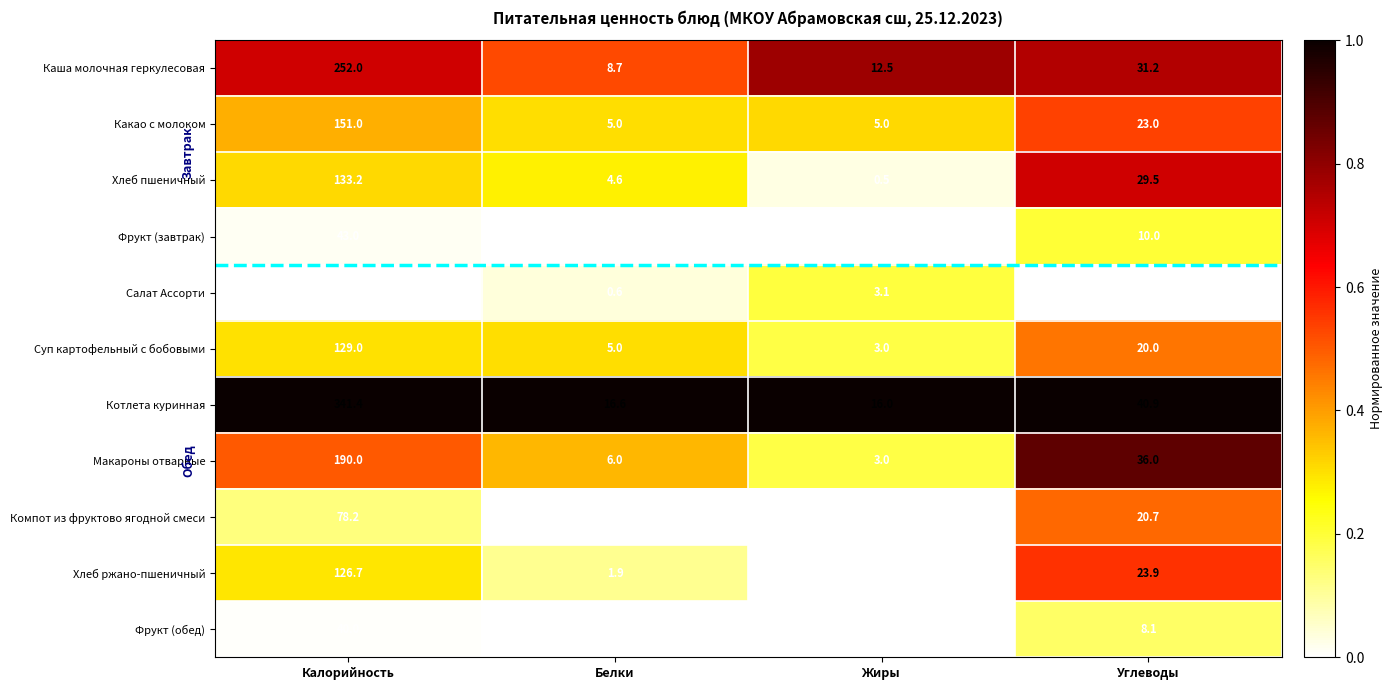

Which category has the highest value across all series?

Калорийность